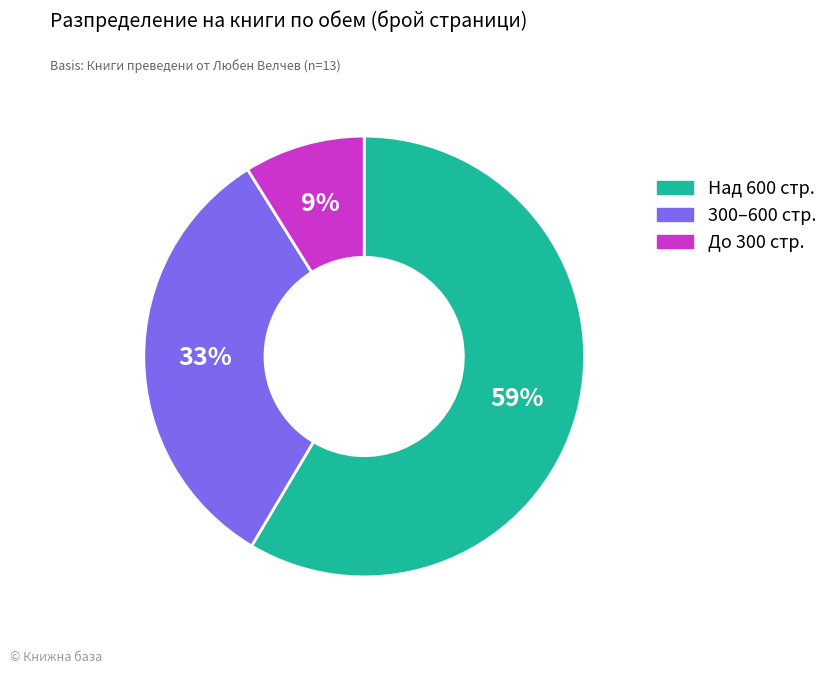

To the nearest percent, what is the average slice percentage?

33%